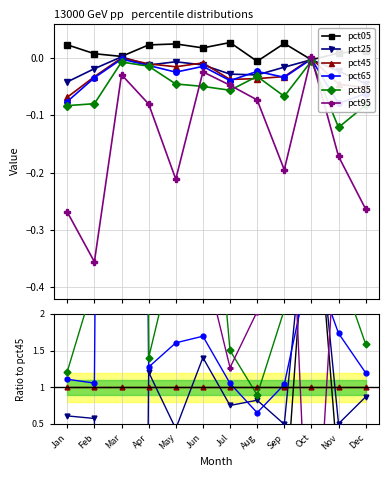

Is it true that pct45 equals 1.7 at Mar?

False